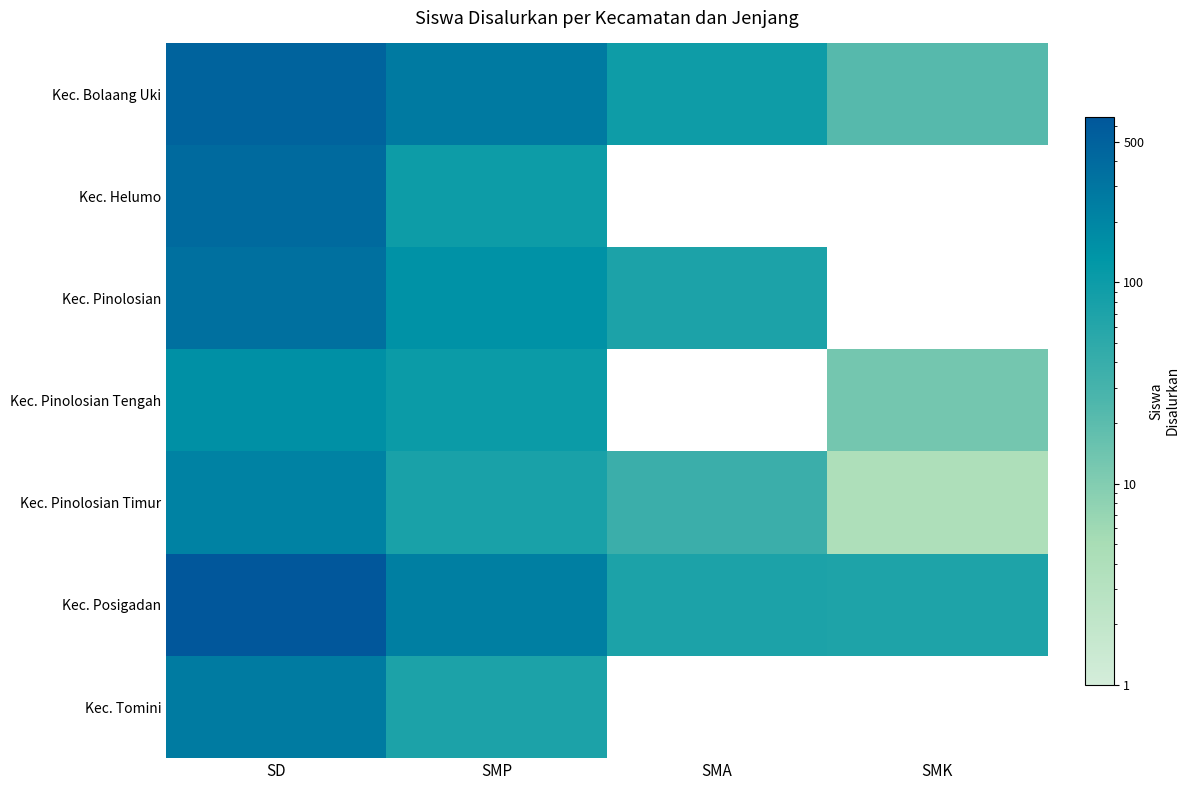

What is the spread (max minus min) of values at SMP?

197.0